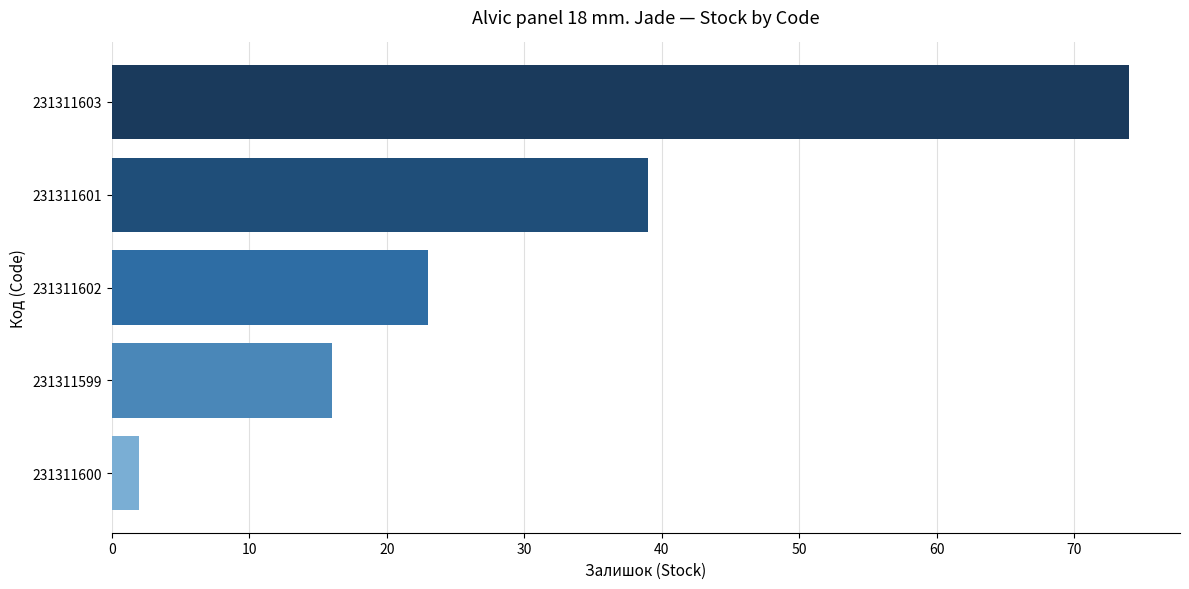

Does the chart contain any negative values?

No